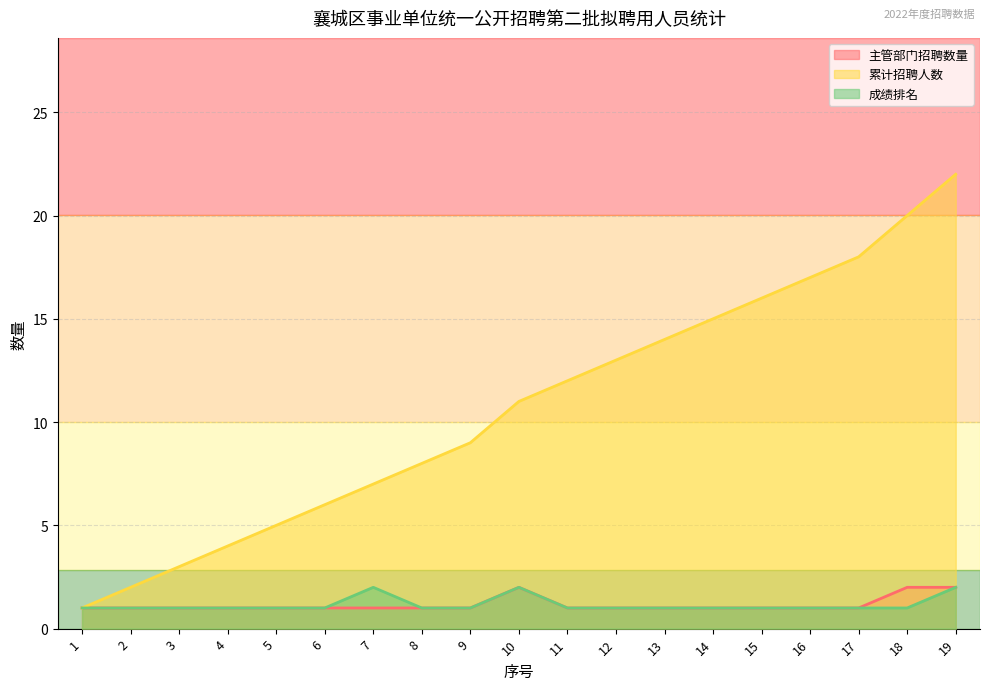

True or false: 主管部门招聘数量 and 累计招聘人数 cross at least once.

False